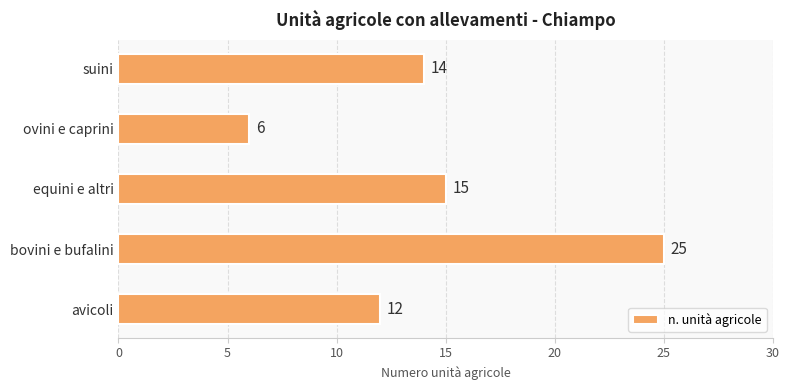

Which category has the highest value across all series?

bovini e bufalini